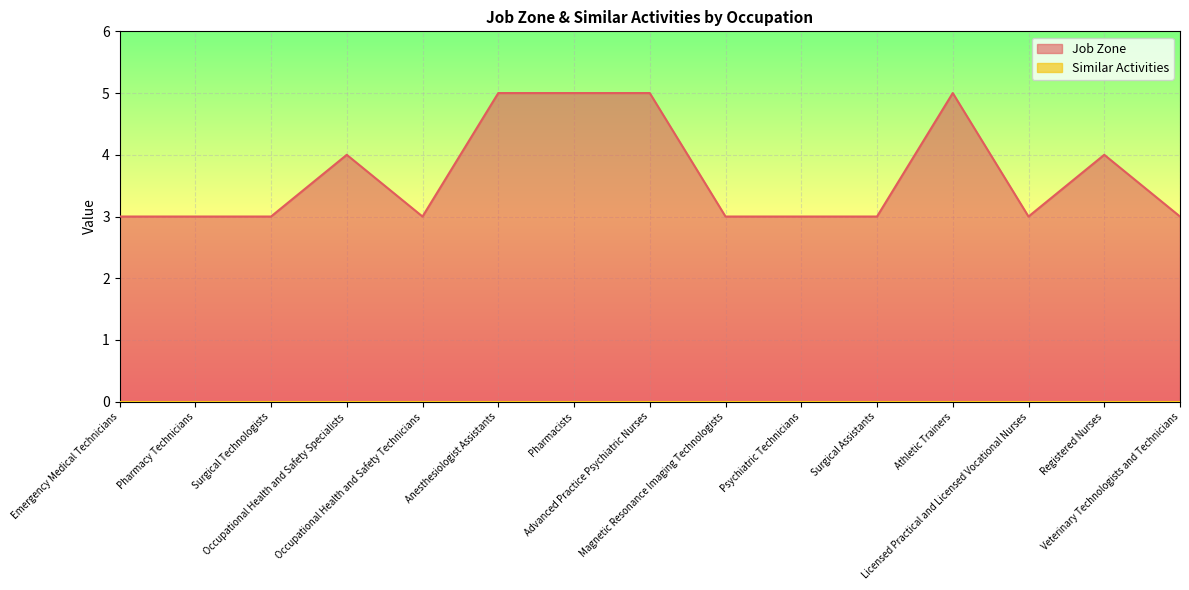

The value at Registered Nurses is 3. True or false?

False